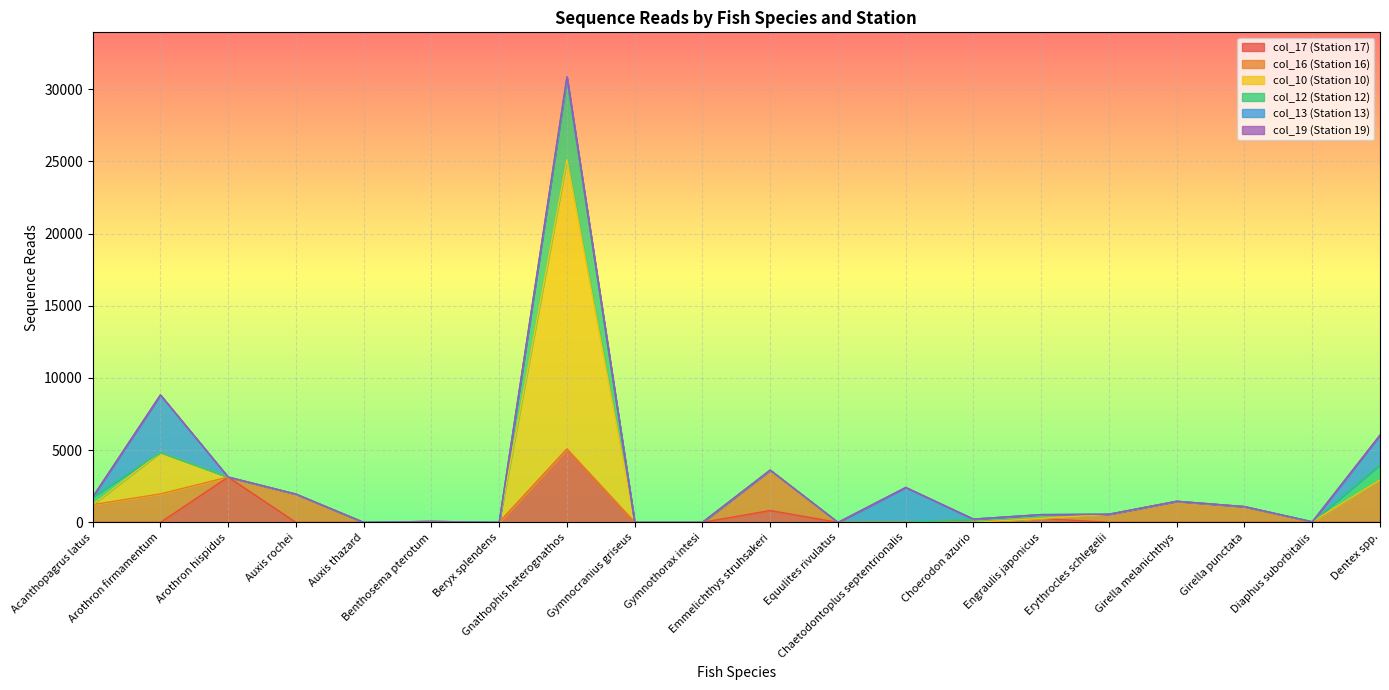

The col_13 (Station 13) series shows 0 at Girella melanichthys. True or false?

True